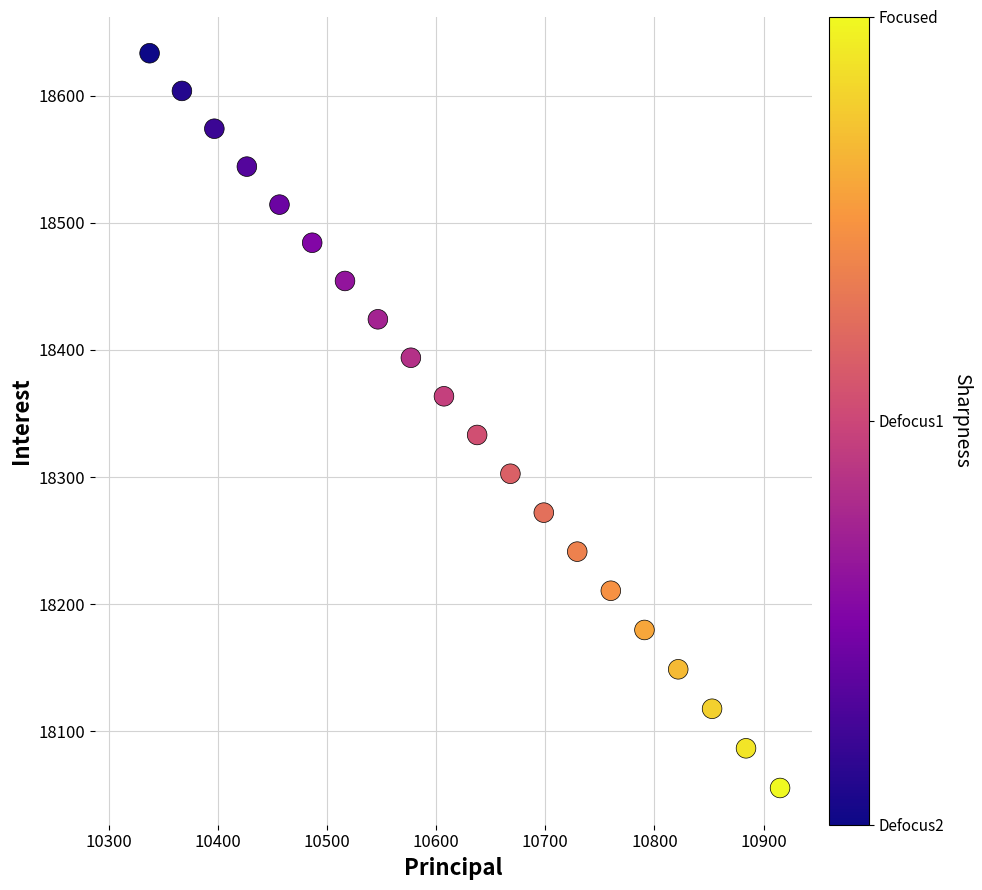

What is the range of X values (max minus min)?

577.8